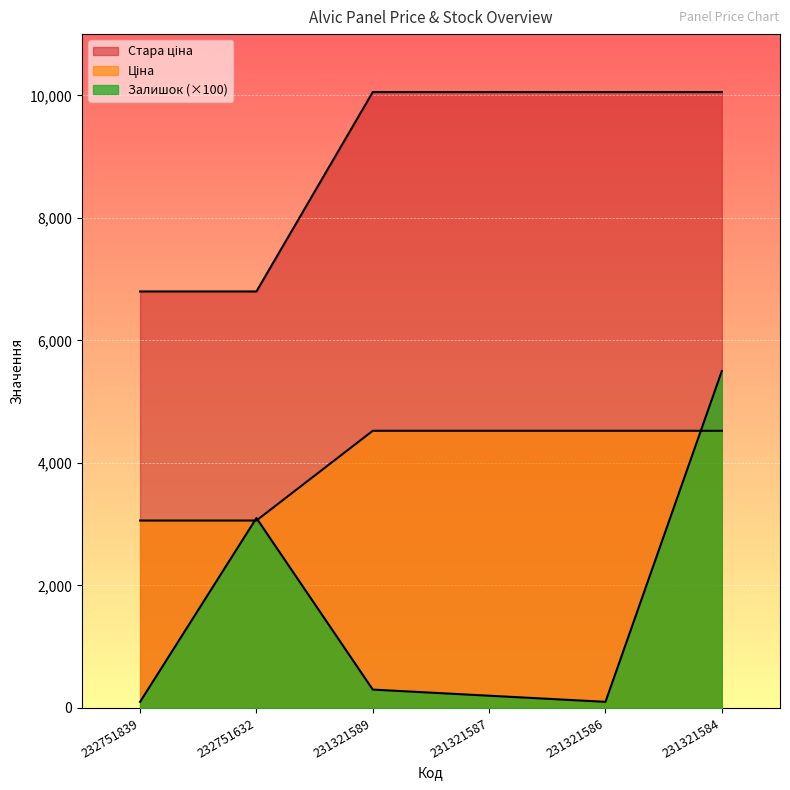

True or false: Залишок has a value of 100.0 at 231321586.

True